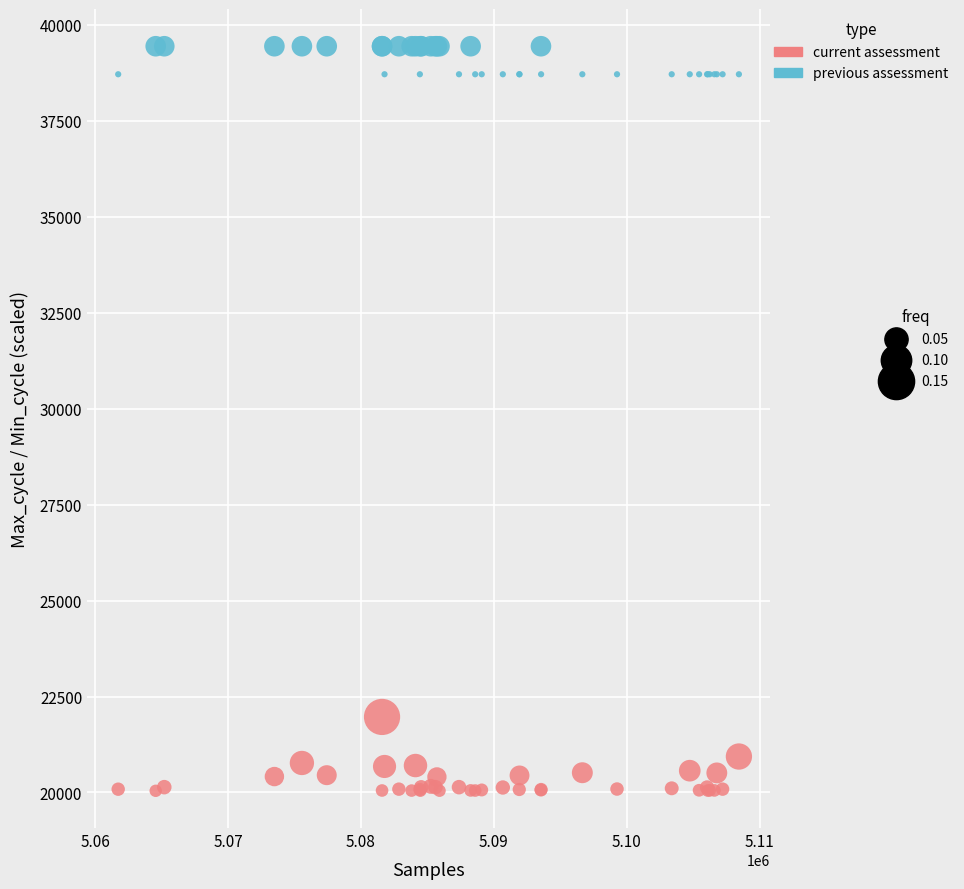

Across all series, what Y value is closest to 29742?

21968